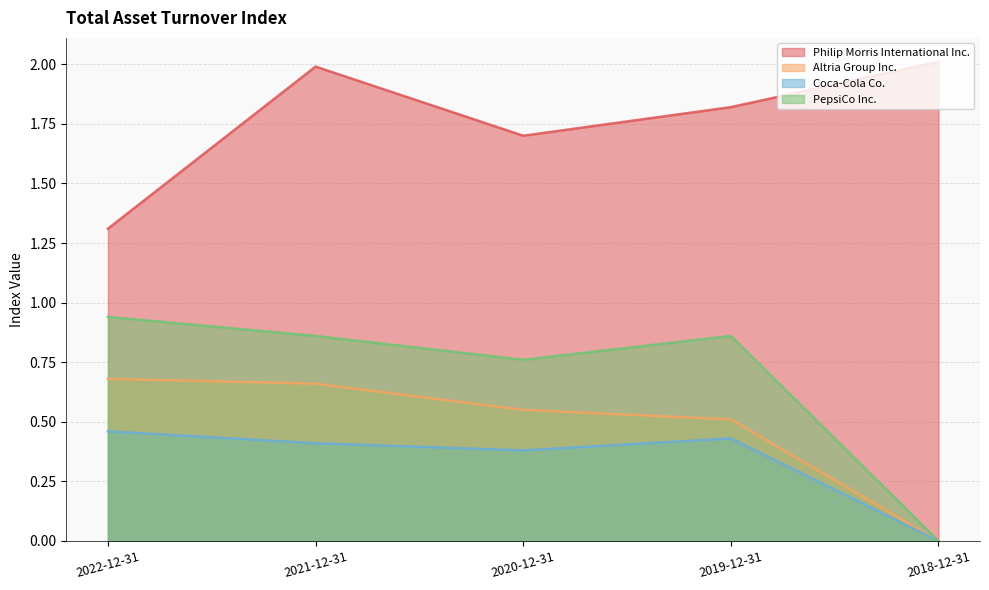

True or false: Coca-Cola Co. and PepsiCo Inc. intersect in this chart.

False